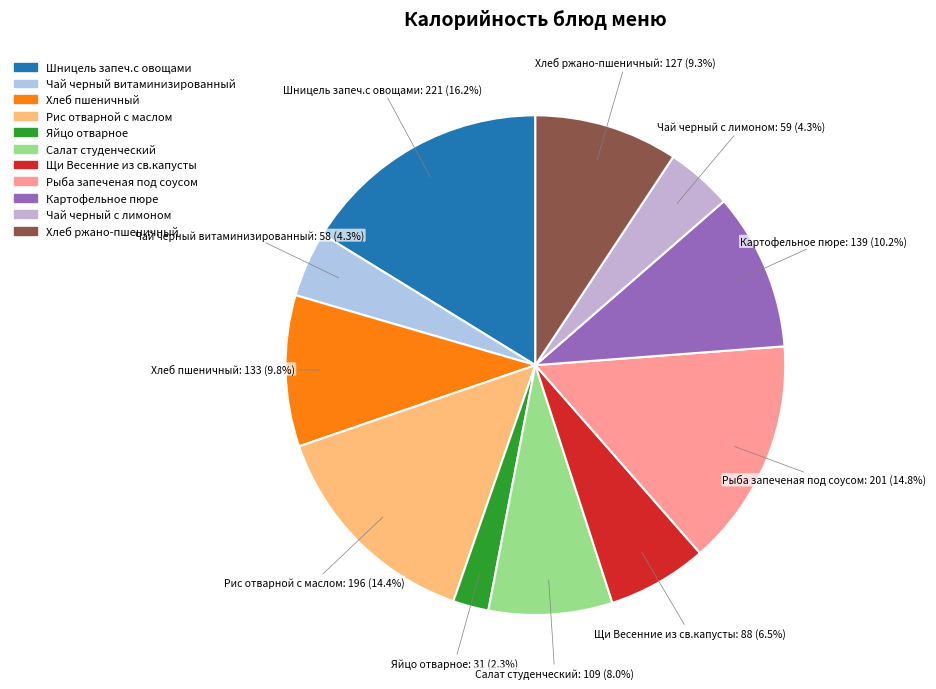

Which has a higher value, Салат студенческий or Чай черный витаминизированный?

Салат студенческий